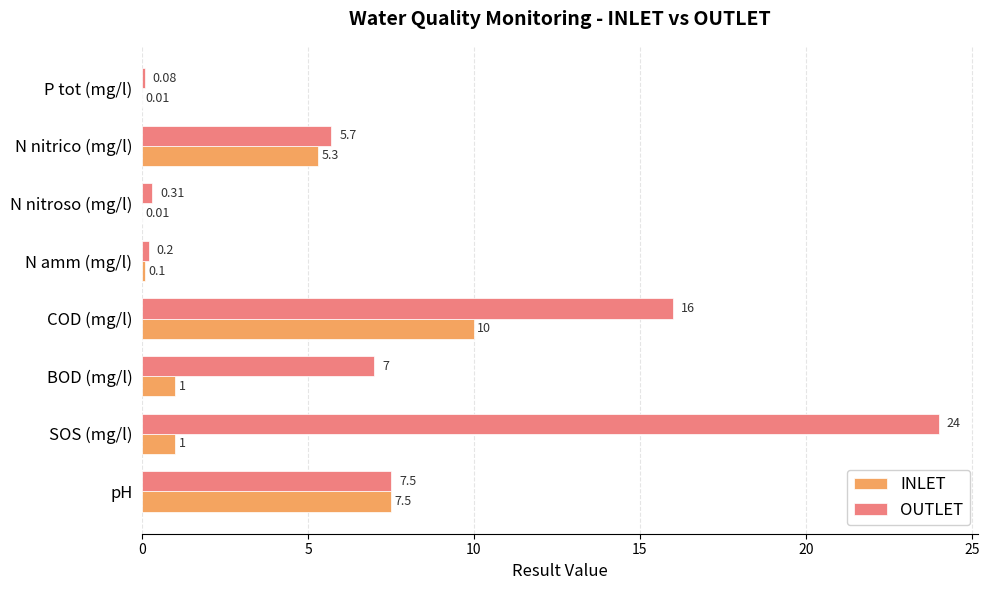

Is the value of OUTLET at SOS (mg/l) greater than the value of INLET at BOD (mg/l)?

Yes